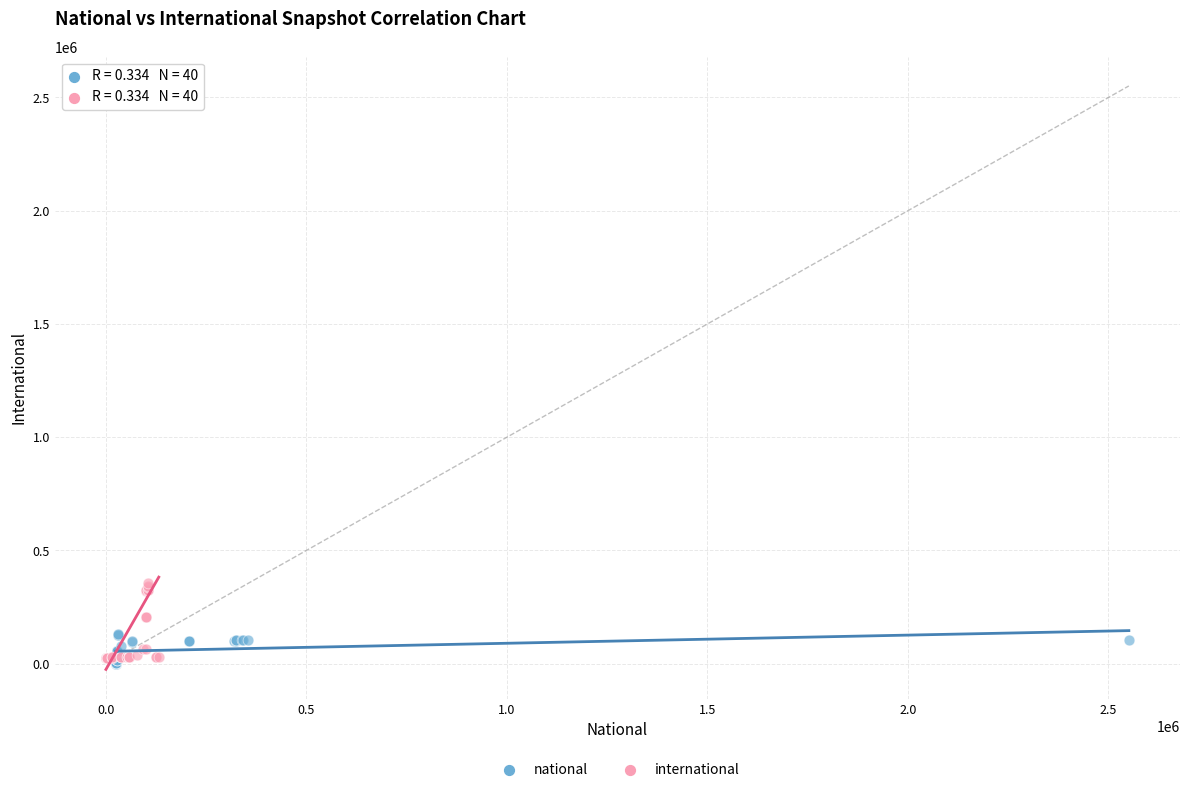

Which series has the widest spread of Y values?

international